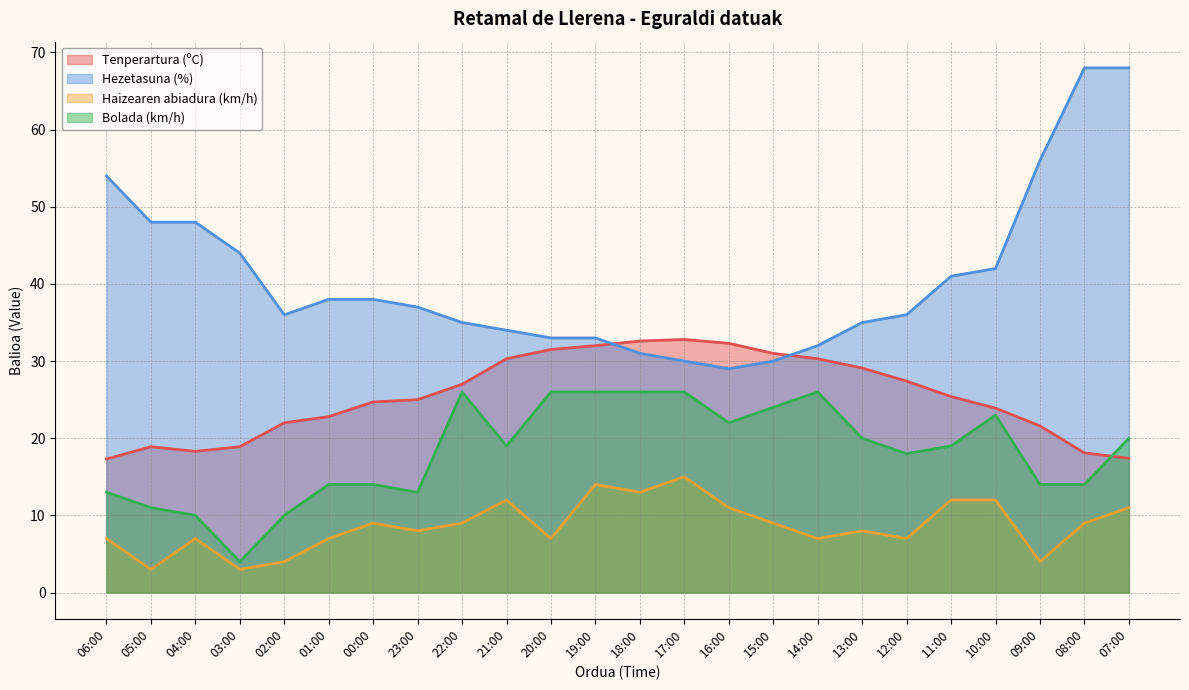

Reading left to right, what are all the values shown in this chart?

Tenperartura (ºC): 06:00=17.3	05:00=18.9	04:00=18.3	03:00=18.9	02:00=22.0	01:00=22.8	00:00=24.7	23:00=25.0	22:00=27.0	21:00=30.3	20:00=31.5	19:00=32.0	18:00=32.6	17:00=32.8	16:00=32.3	15:00=31.0	14:00=30.3	13:00=29.1	12:00=27.4	11:00=25.4	10:00=23.9	09:00=21.6	08:00=18.1	07:00=17.4
Hezetasuna (%): 06:00=54.0	05:00=48.0	04:00=48.0	03:00=44.0	02:00=36.0	01:00=38.0	00:00=38.0	23:00=37.0	22:00=35.0	21:00=34.0	20:00=33.0	19:00=33.0	18:00=31.0	17:00=30.0	16:00=29.0	15:00=30.0	14:00=32.0	13:00=35.0	12:00=36.0	11:00=41.0	10:00=42.0	09:00=56.0	08:00=68.0	07:00=68.0
Haizearen abiadura (km/h): 06:00=7.0	05:00=3.0	04:00=7.0	03:00=3.0	02:00=4.0	01:00=7.0	00:00=9.0	23:00=8.0	22:00=9.0	21:00=12.0	20:00=7.0	19:00=14.0	18:00=13.0	17:00=15.0	16:00=11.0	15:00=9.0	14:00=7.0	13:00=8.0	12:00=7.0	11:00=12.0	10:00=12.0	09:00=4.0	08:00=9.0	07:00=11.0
Bolada (km/h): 06:00=13.0	05:00=11.0	04:00=10.0	03:00=4.0	02:00=10.0	01:00=14.0	00:00=14.0	23:00=13.0	22:00=26.0	21:00=19.0	20:00=26.0	19:00=26.0	18:00=26.0	17:00=26.0	16:00=22.0	15:00=24.0	14:00=26.0	13:00=20.0	12:00=18.0	11:00=19.0	10:00=23.0	09:00=14.0	08:00=14.0	07:00=20.0